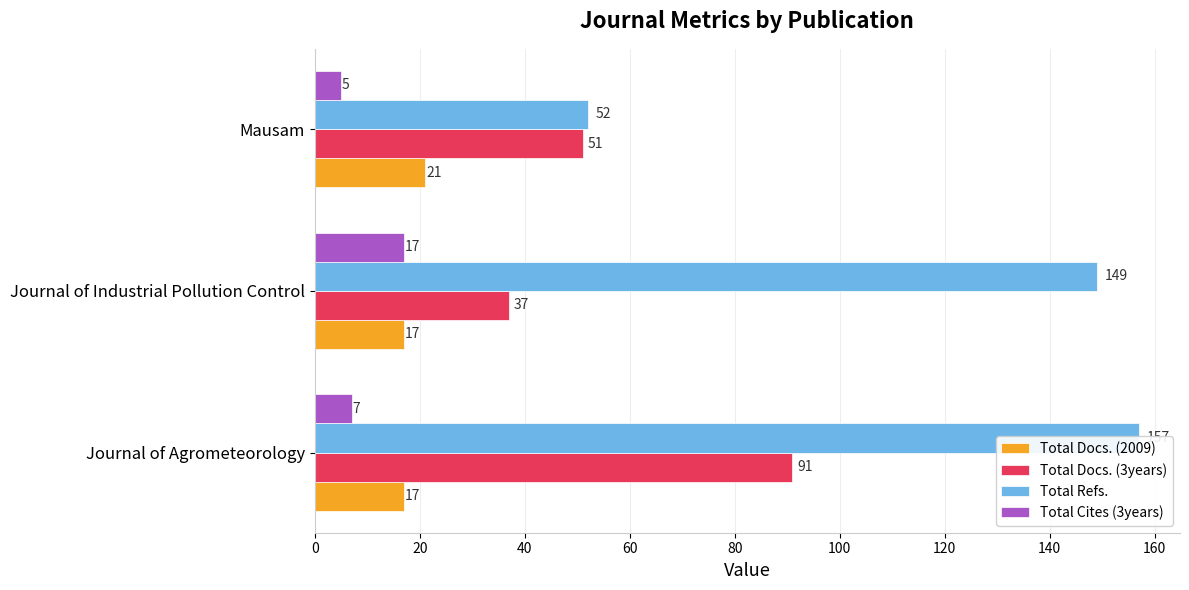

At Mausam, list the series in order from largest to smallest.

Total Refs., Total Docs. (3years), Total Docs. (2009), Total Cites (3years)